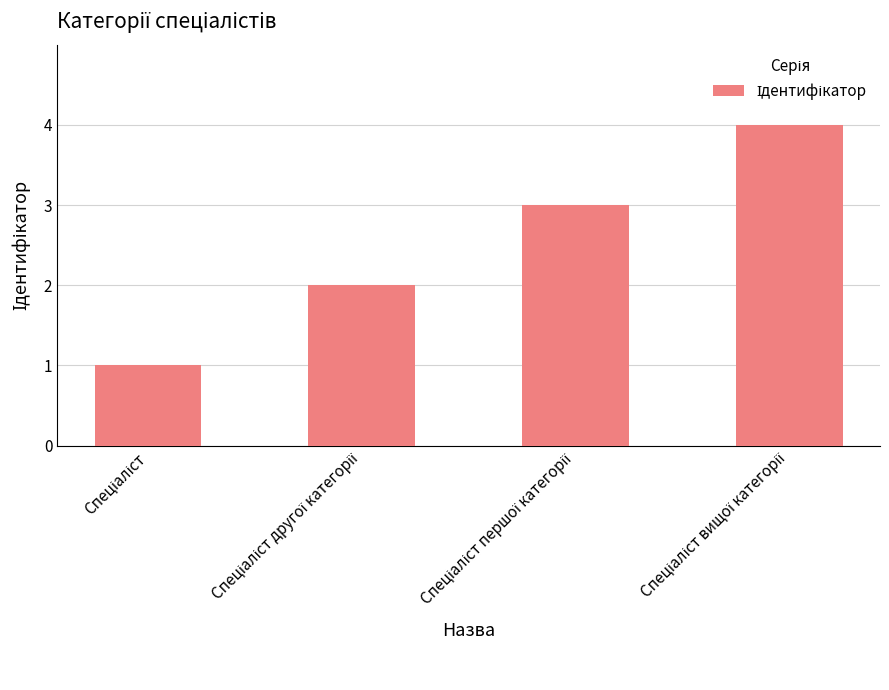

What is the sum of all values?

10